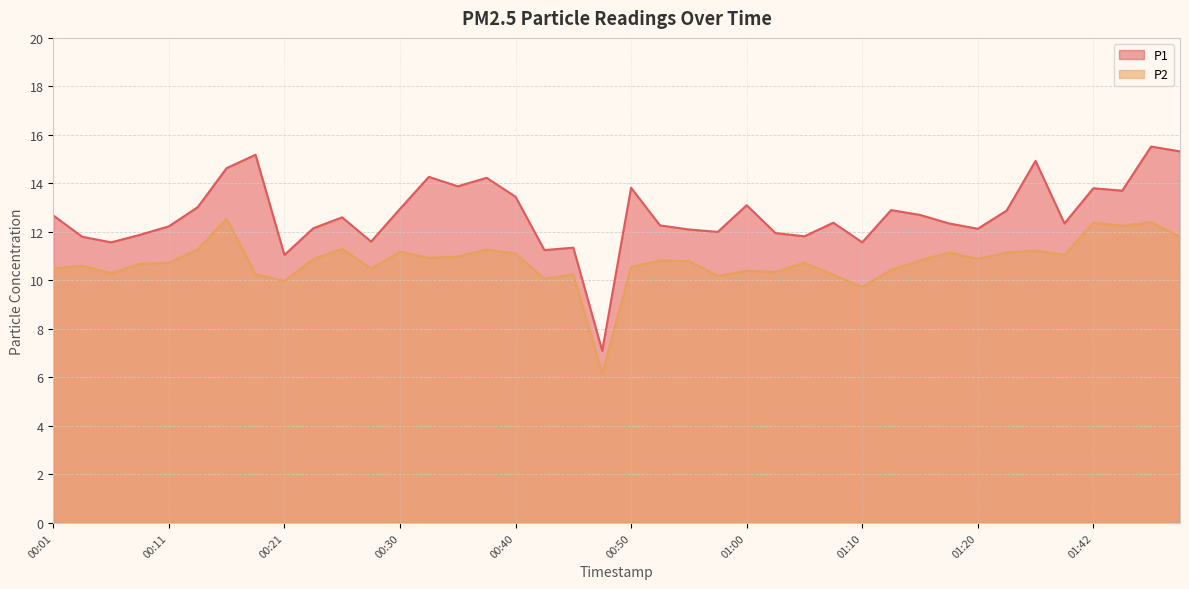

At which category is the sum across all series the highest?

01:50